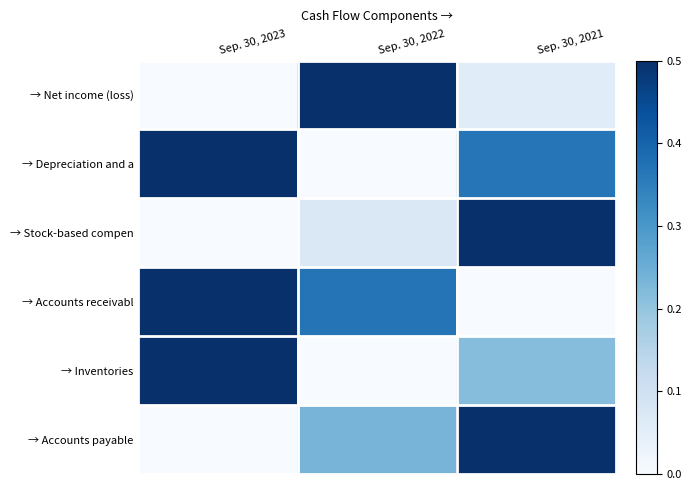

Reading left to right, transcribe all the data shown in this chart.

→ Net income (loss): Sep. 30, 2023=0.0	Sep. 30, 2022=1.0	Sep. 30, 2021=0.1
→ Depreciation and a: Sep. 30, 2023=1.0	Sep. 30, 2022=0.0	Sep. 30, 2021=0.4
→ Stock-based compen: Sep. 30, 2023=0.0	Sep. 30, 2022=0.1	Sep. 30, 2021=1.0
→ Accounts receivabl: Sep. 30, 2023=1.0	Sep. 30, 2022=0.4	Sep. 30, 2021=0.0
→ Inventories: Sep. 30, 2023=1.0	Sep. 30, 2022=0.0	Sep. 30, 2021=0.2
→ Accounts payable: Sep. 30, 2023=0.0	Sep. 30, 2022=0.2	Sep. 30, 2021=1.0